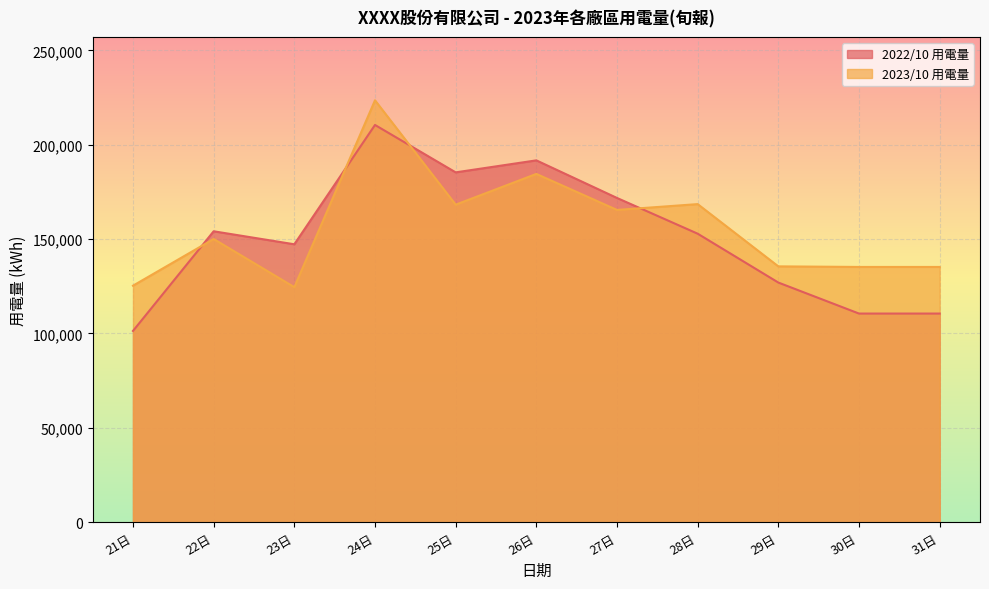

List the series in order of their overall mean, lowest first.

2022/10 用電量, 2023/10 用電量